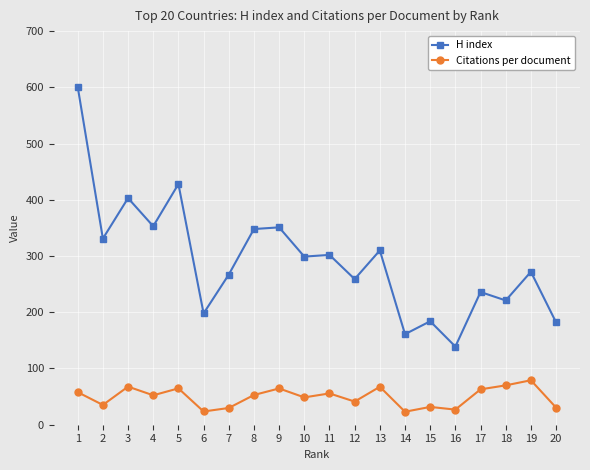

Which series has the largest total across all categories?

H index